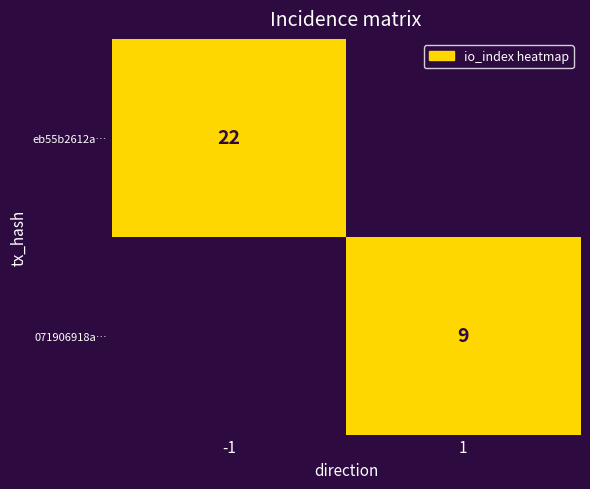

The value of eb55b2612a… at -1 is 22. True or false?

True